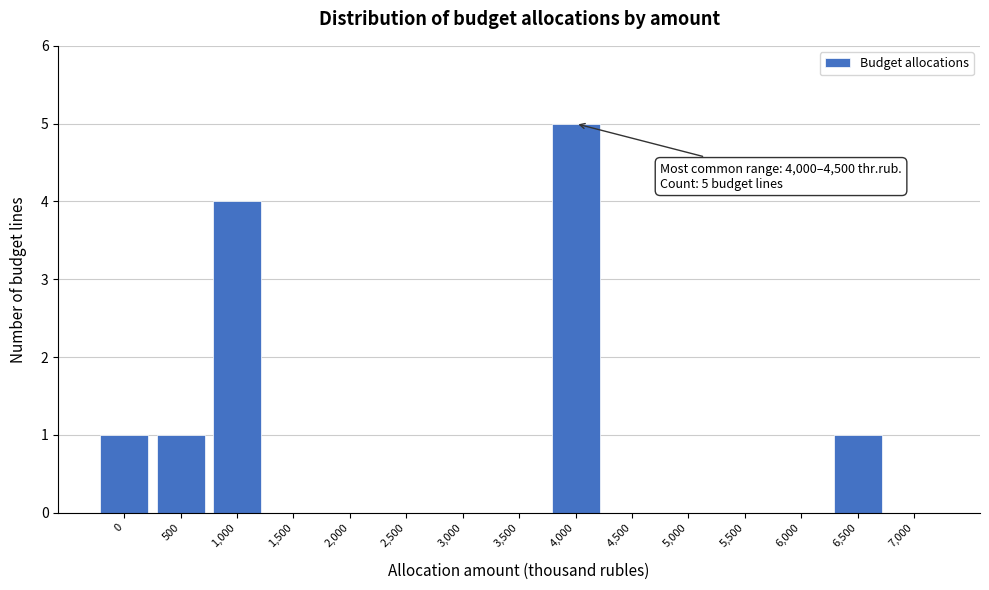

Reading right to left, list all the values displayed in this chart.

7,000=0	6,500=1	6,000=0	5,500=0	5,000=0	4,500=0	4,000=5	3,500=0	3,000=0	2,500=0	2,000=0	1,500=0	1,000=4	500=1	0=1